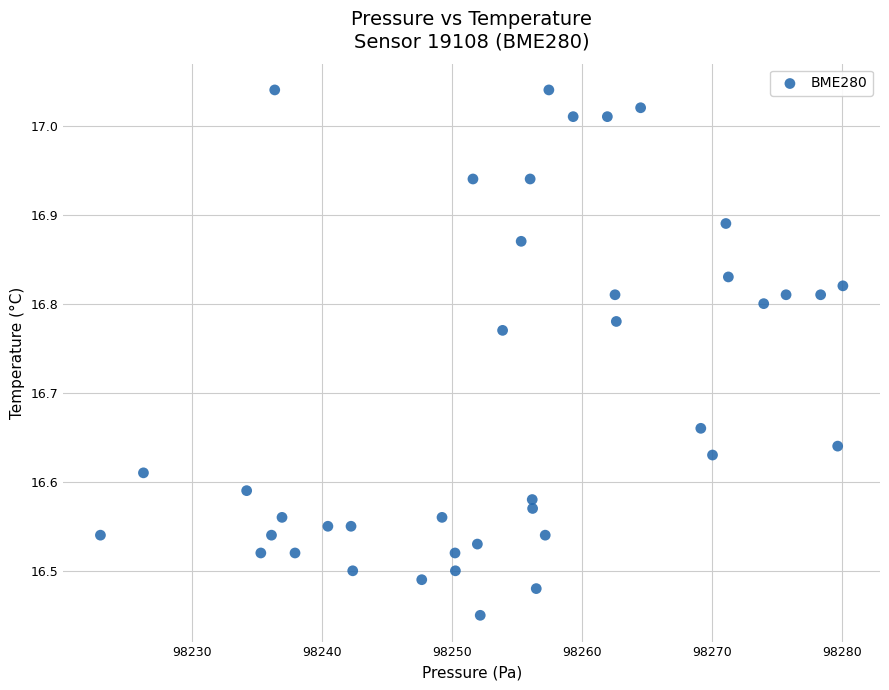

What is the range of Y values (max minus min)?

0.6